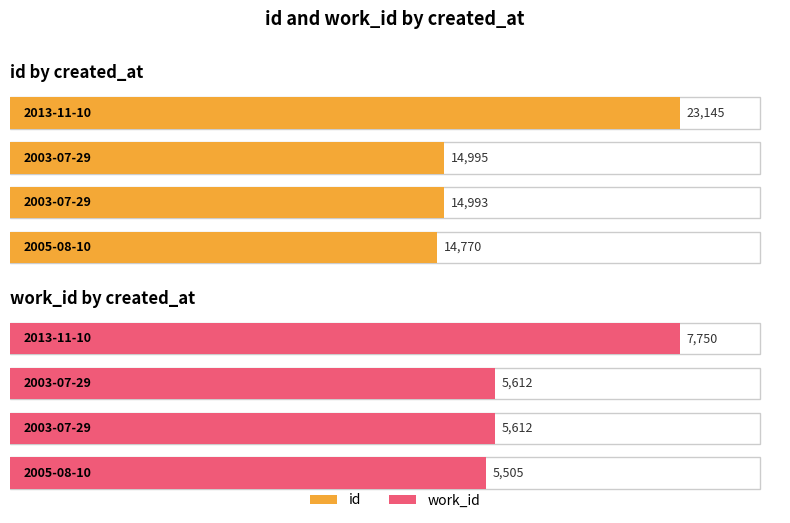

Rank the categories by work_id value from highest to lowest.

2013-11-10, 2003-07-29, 2003-07-29, 2005-08-10